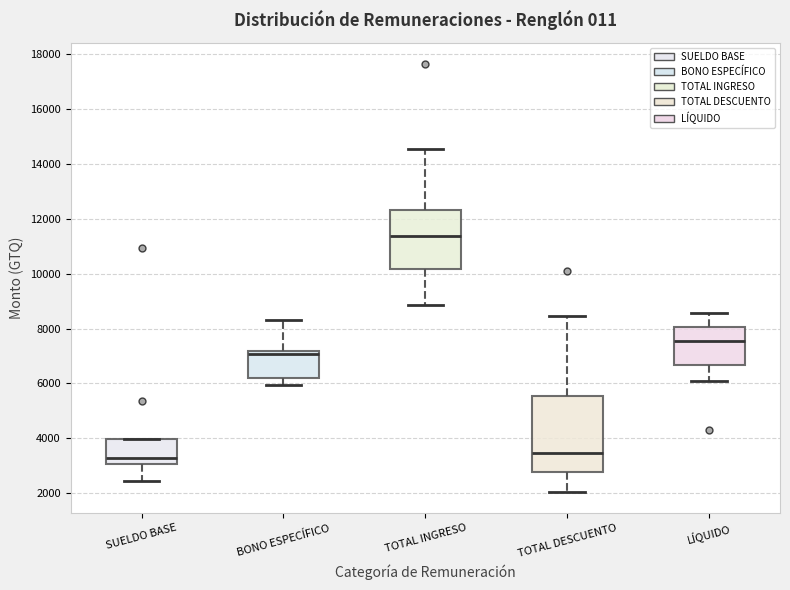

Comparing the boxes themselves (not the whiskers), which one is the tallest?

TOTAL DESCUENTO